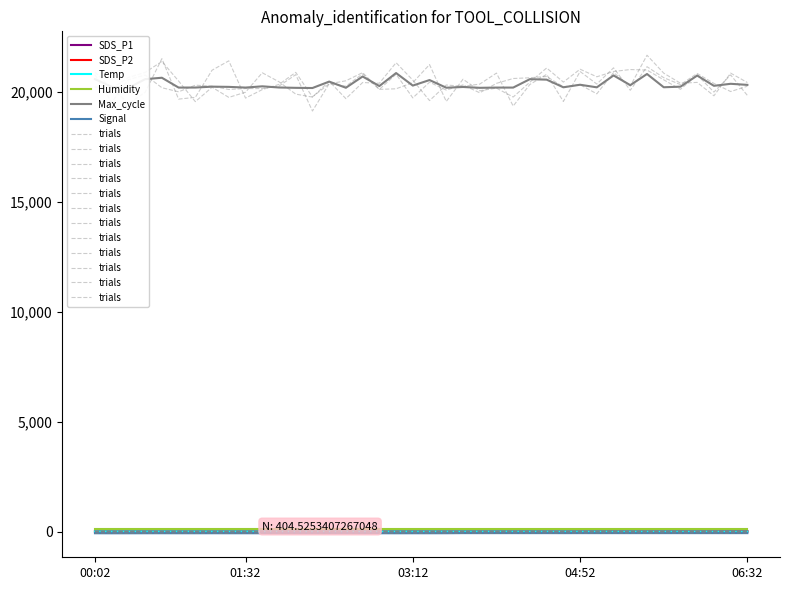

Which series has the largest total across all categories?

Max_cycle